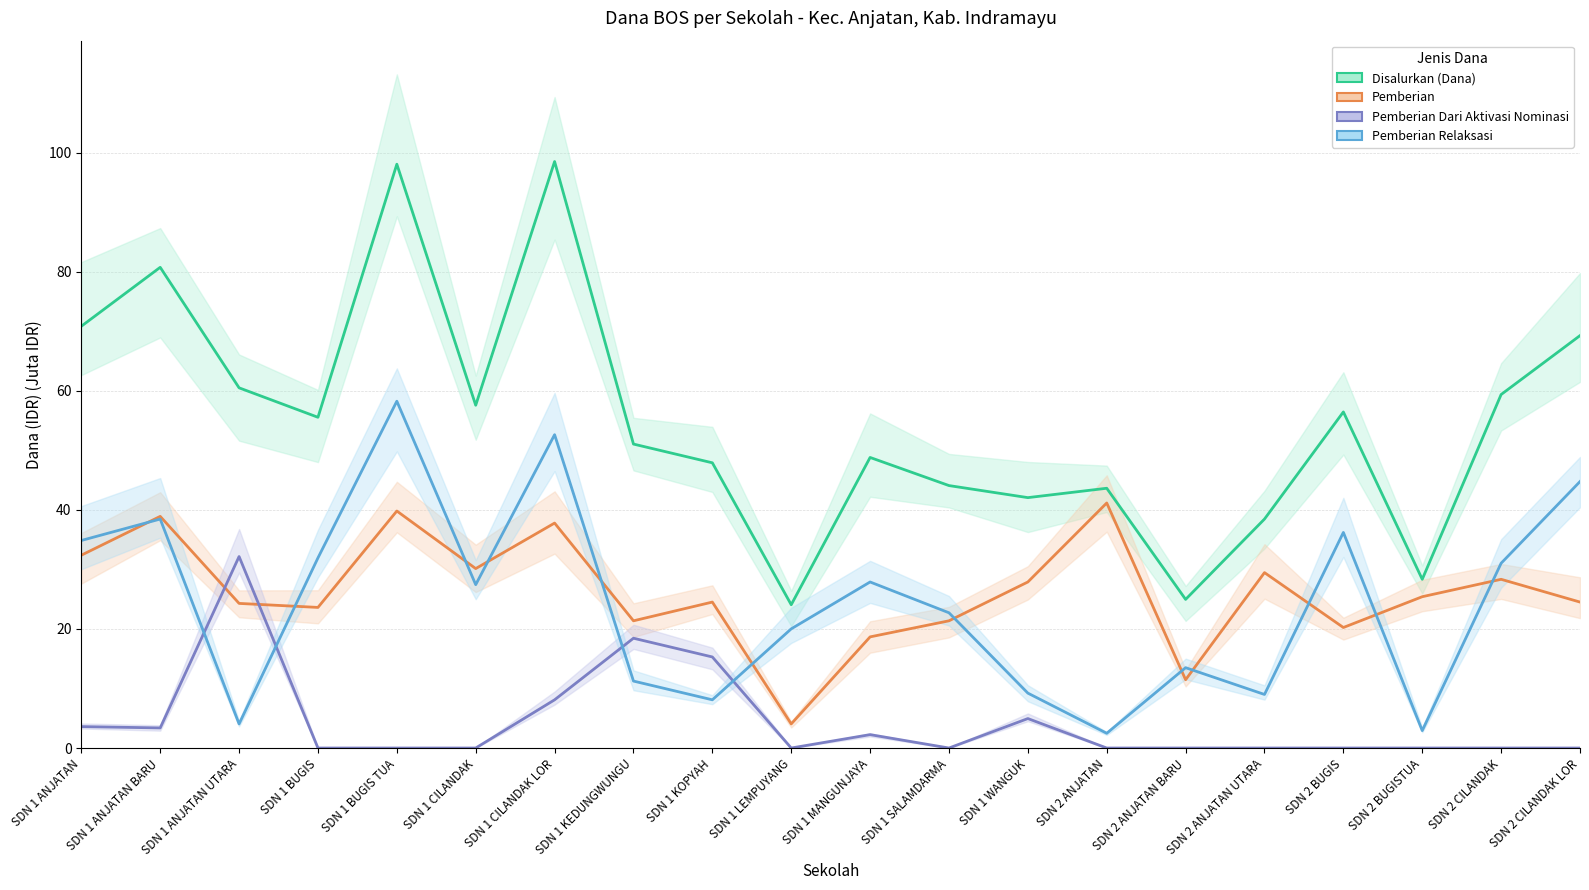

Which category has the highest value in the Pemberian series?

SDN 2 ANJATAN